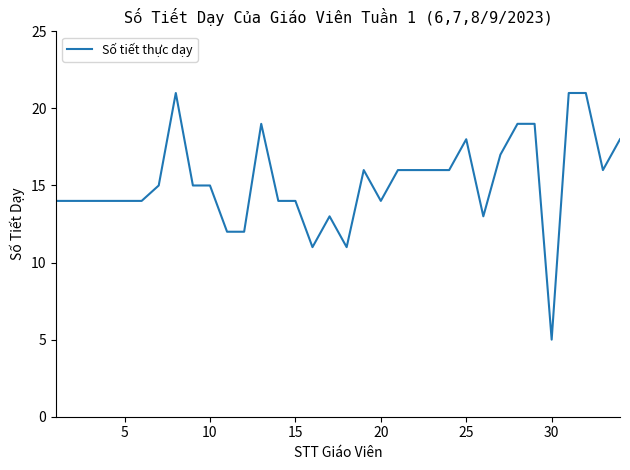

What is the maximum value shown in the chart?

21